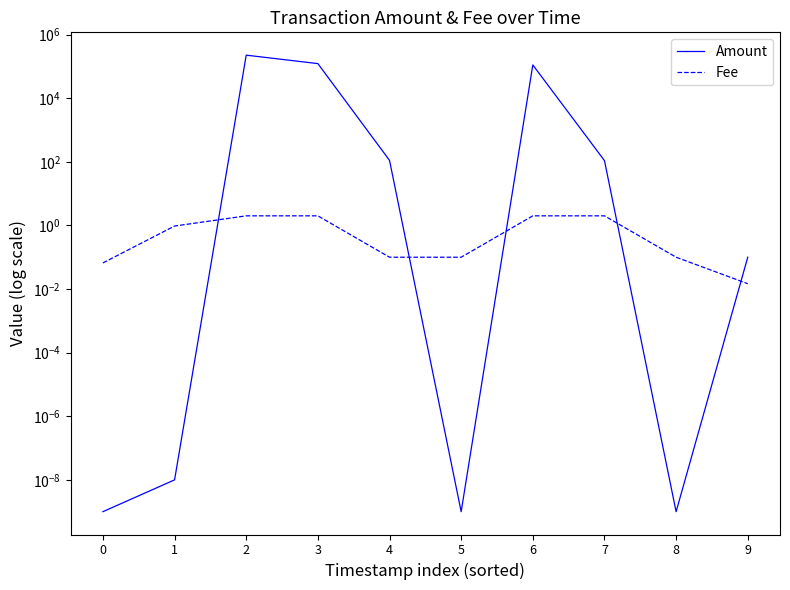

Is it true that Amount equals 111.0 at 4?

True